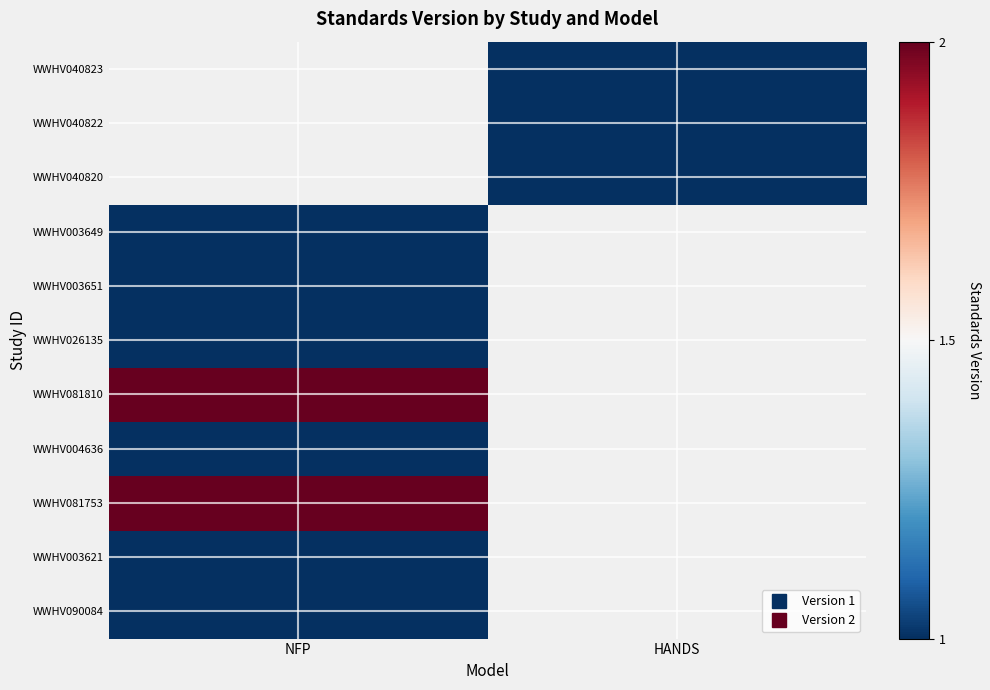

Which label corresponds to the smallest value in the chart?

NFP